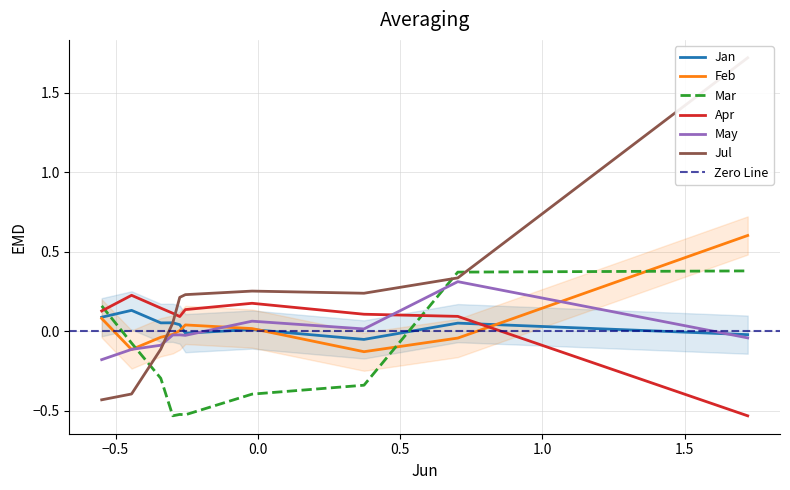

True or false: Apr and Mar intersect in this chart.

True